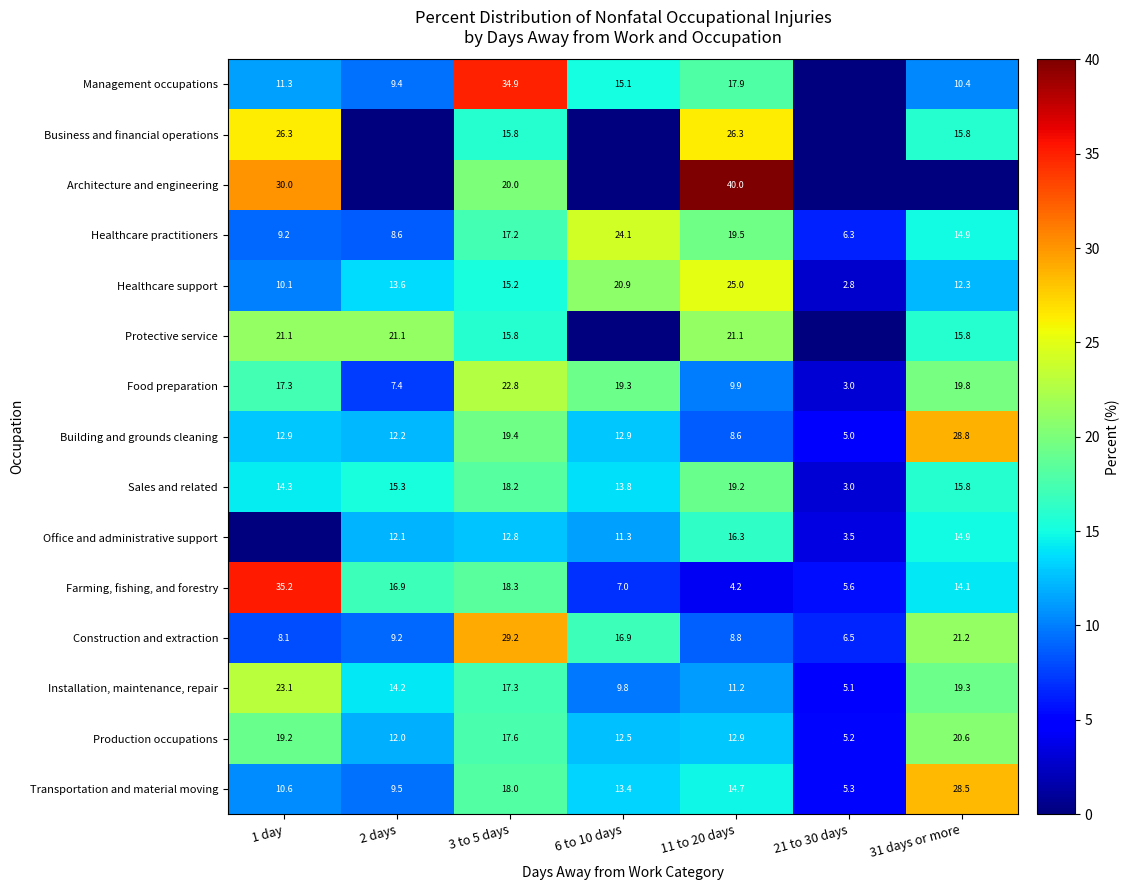

Where is Food preparation nearest to the value 12?

11 to 20 days